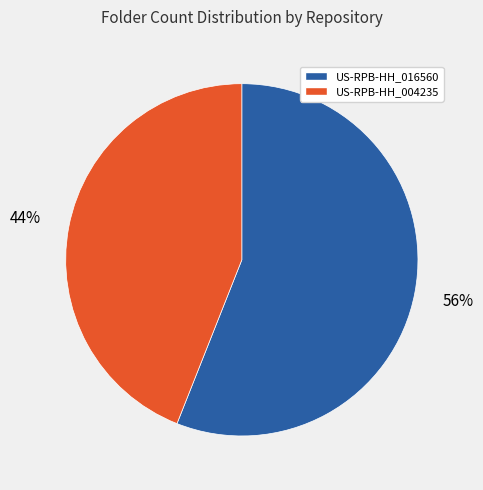

Rank the categories by value from highest to lowest.

US-RPB-HH_016560, US-RPB-HH_004235